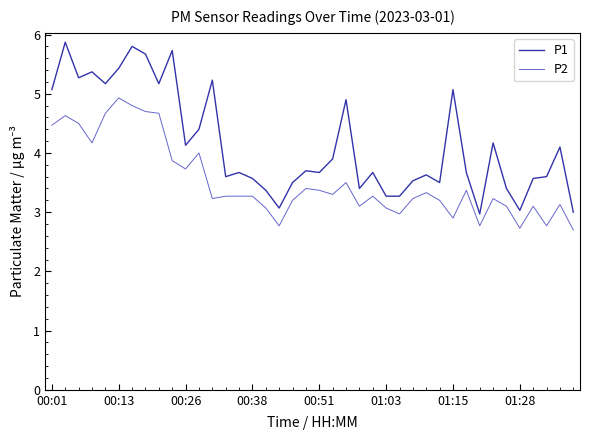

What is the highest value of the P2 series?

4.9